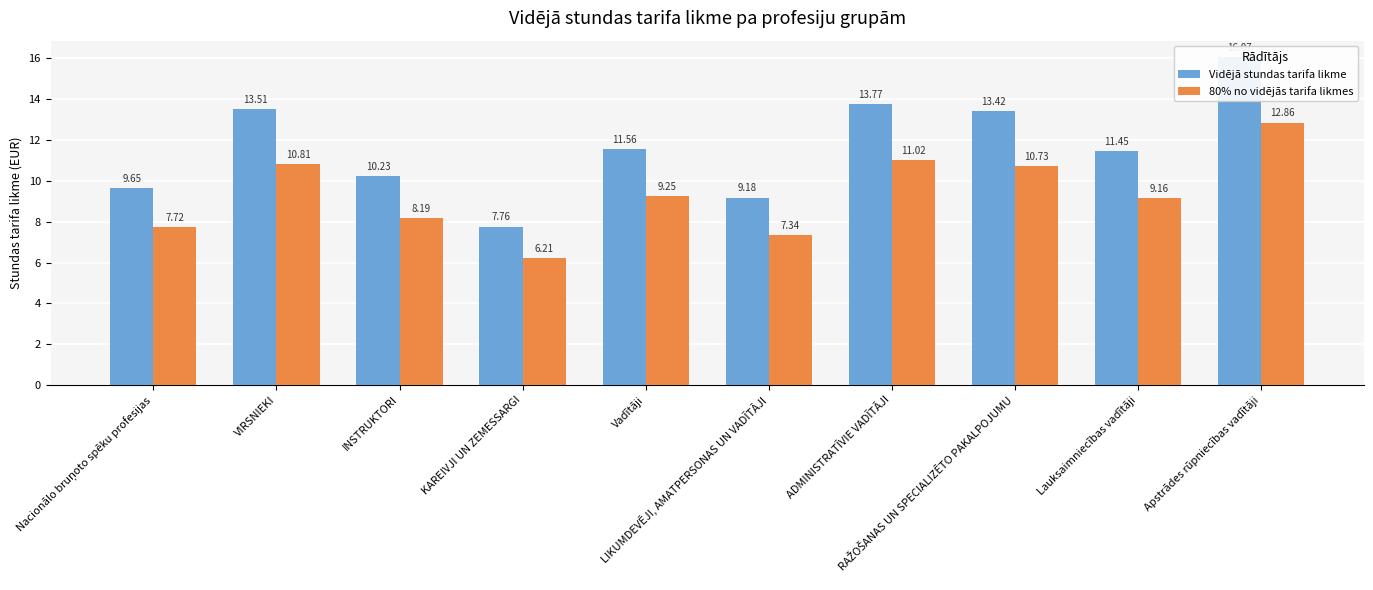

Between Lauksaimniecības vadītāji and VIRSNIEKI, which is larger?

VIRSNIEKI